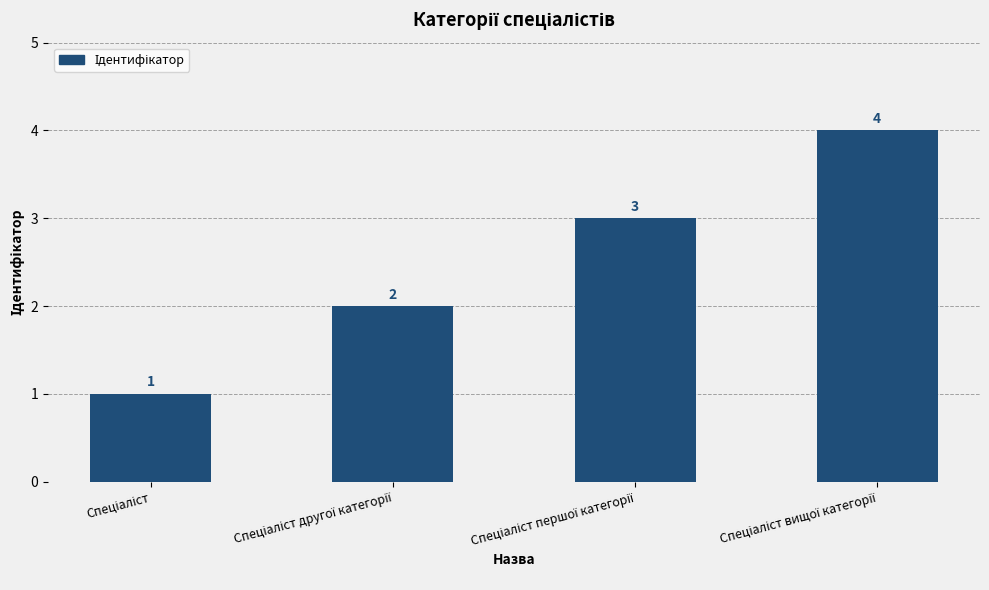

How many values are between 2 and 4?

3